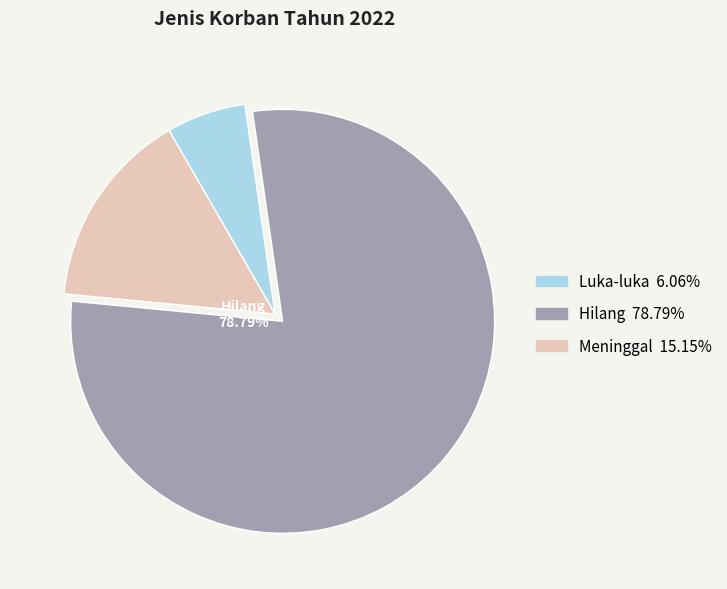

How many slices are in this pie chart?

3